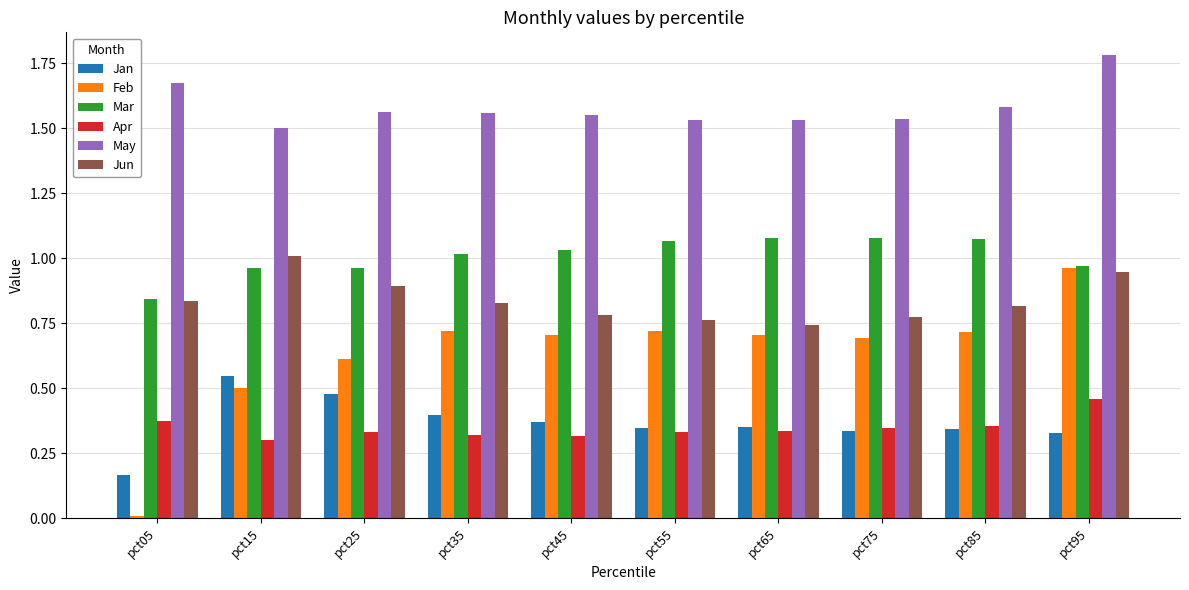

What are all the series names shown in the legend?

Jan, Feb, Mar, Apr, May, Jun